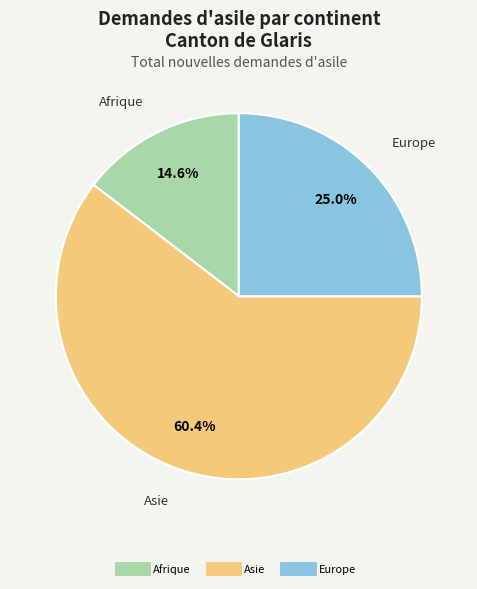

Does any single category account for the majority?

Yes